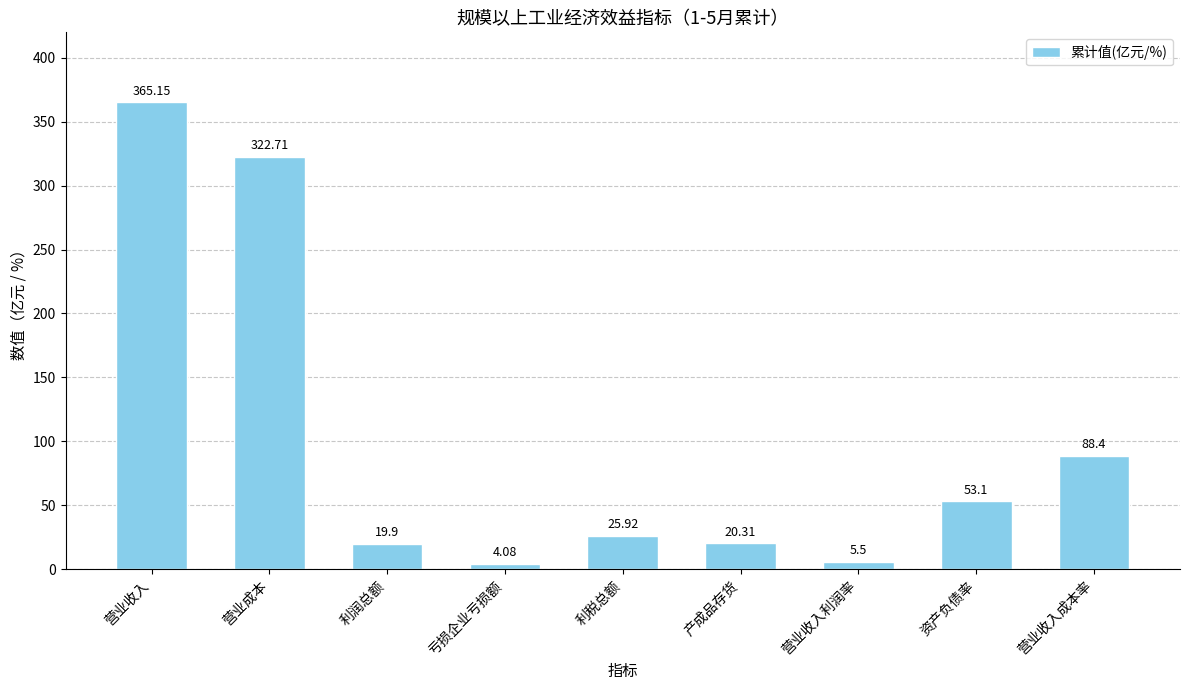

What is the value of the 8th bar from the left?

53.1